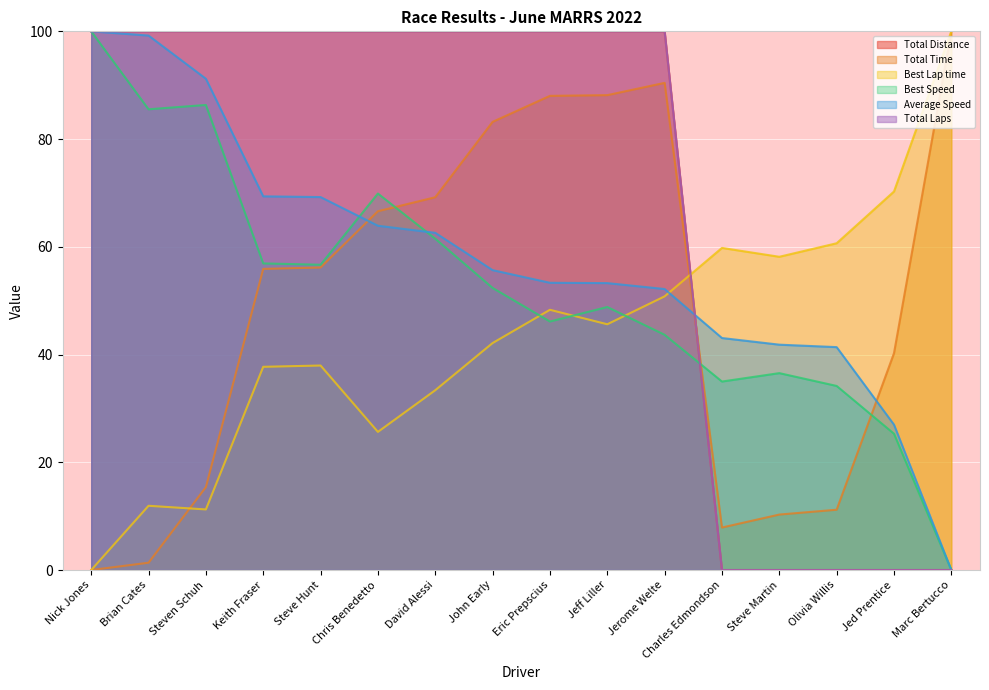

What is the value of the Best Lap time point at the 3rd from the left?

11.2